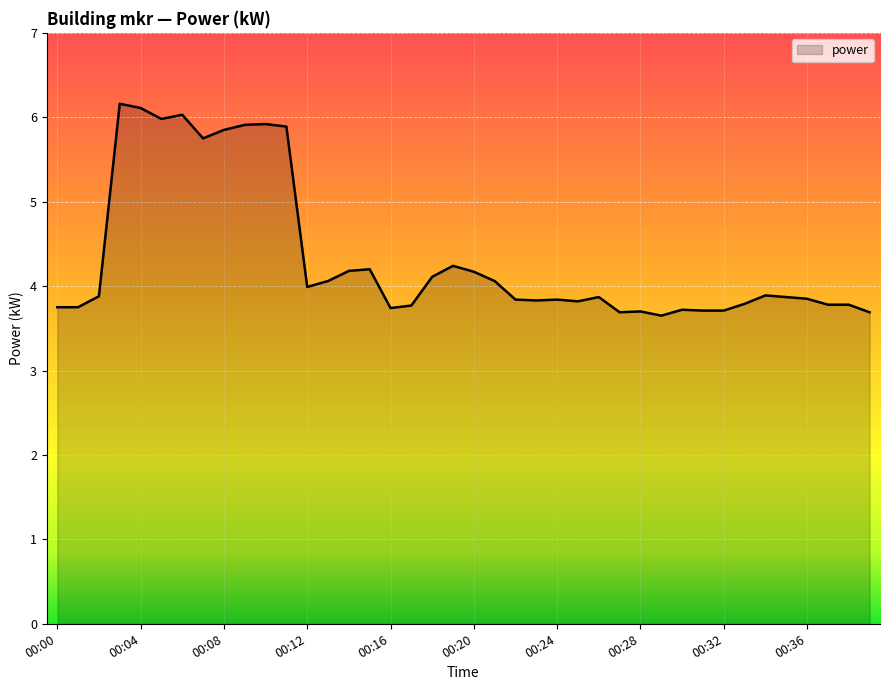

What is the difference between the maximum and minimum values?

2.5